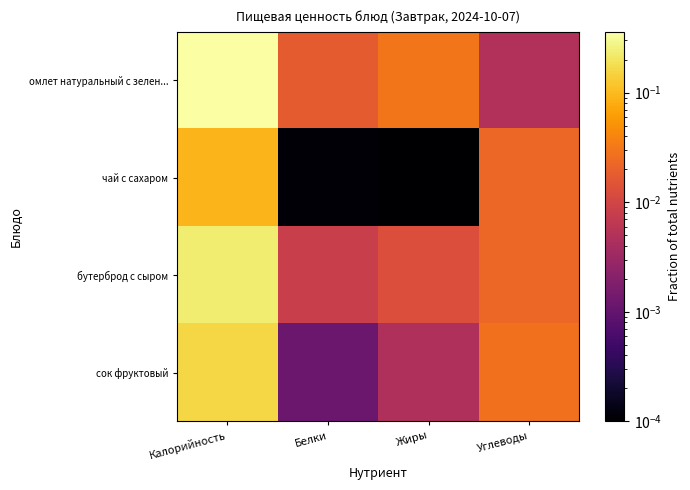

Reading left to right, what are all the values shown in this chart?

омлет натуральный с зелен...: Калорийность=0.4	Белки=0.0	Жиры=0.0	Углеводы=0.0
чай с сахаром: Калорийность=0.1	Белки=0.0	Жиры=0.0	Углеводы=0.0
бутерброд с сыром: Калорийность=0.2	Белки=0.0	Жиры=0.0	Углеводы=0.0
сок фруктовый: Калорийность=0.2	Белки=0.0	Жиры=0.0	Углеводы=0.0